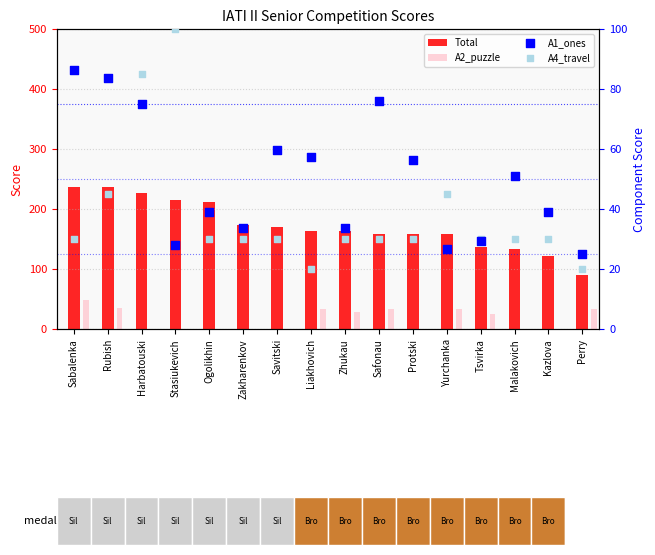

At how many categories does at least one series exceed 57?

16